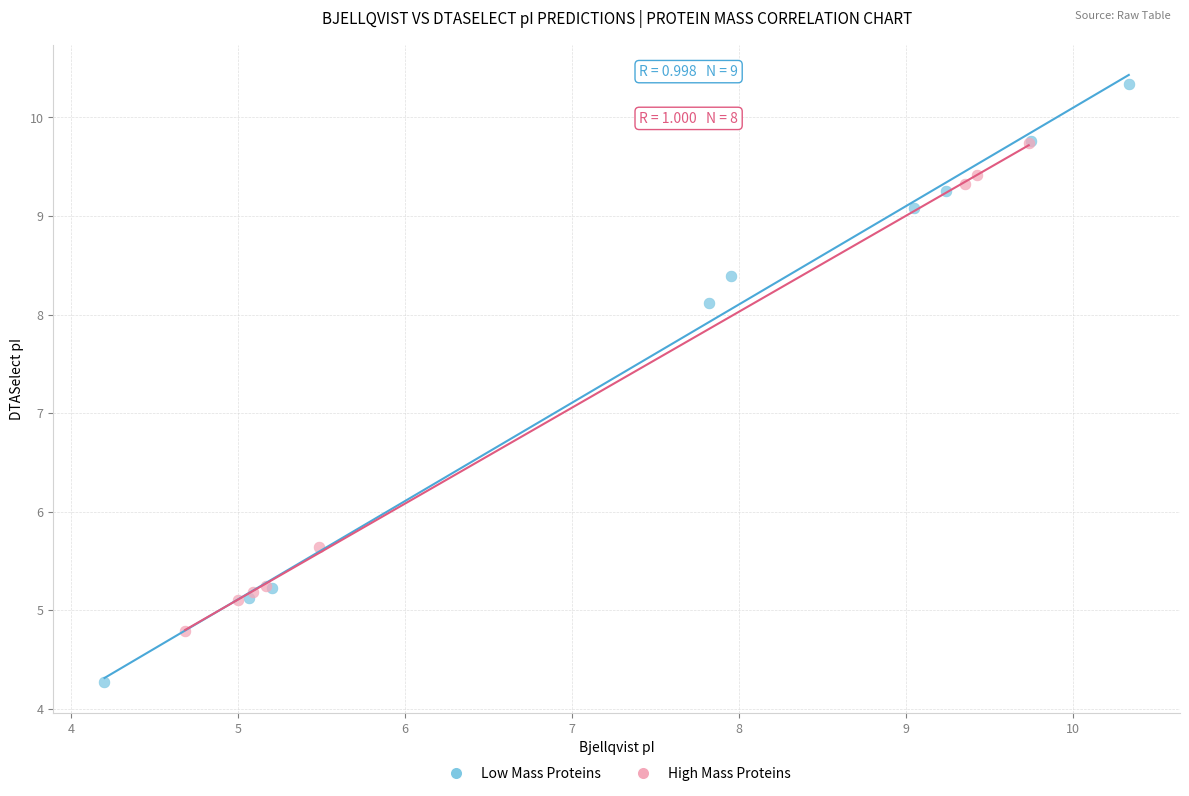

Which series contains the highest Y value?

Low Mass Proteins